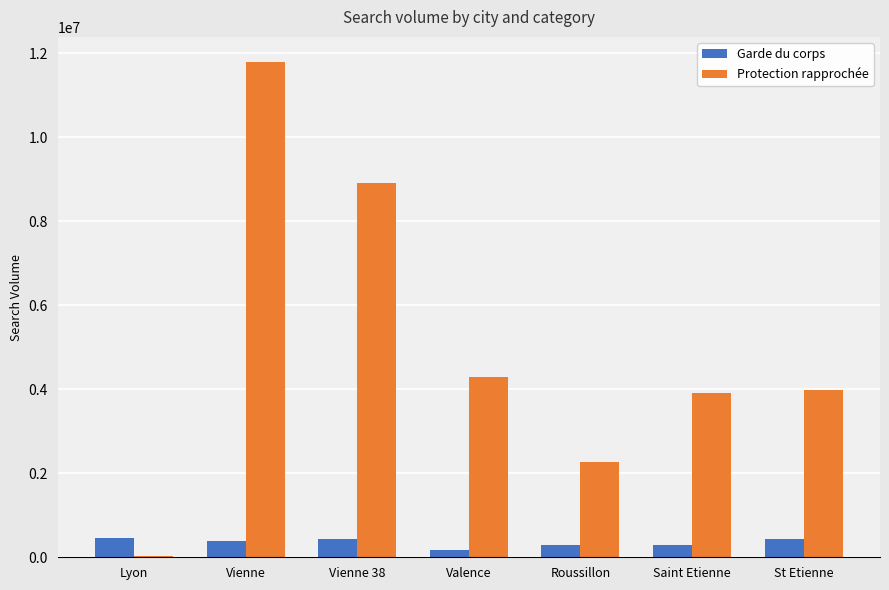

What is the label of the 6th bar from the right?

Vienne